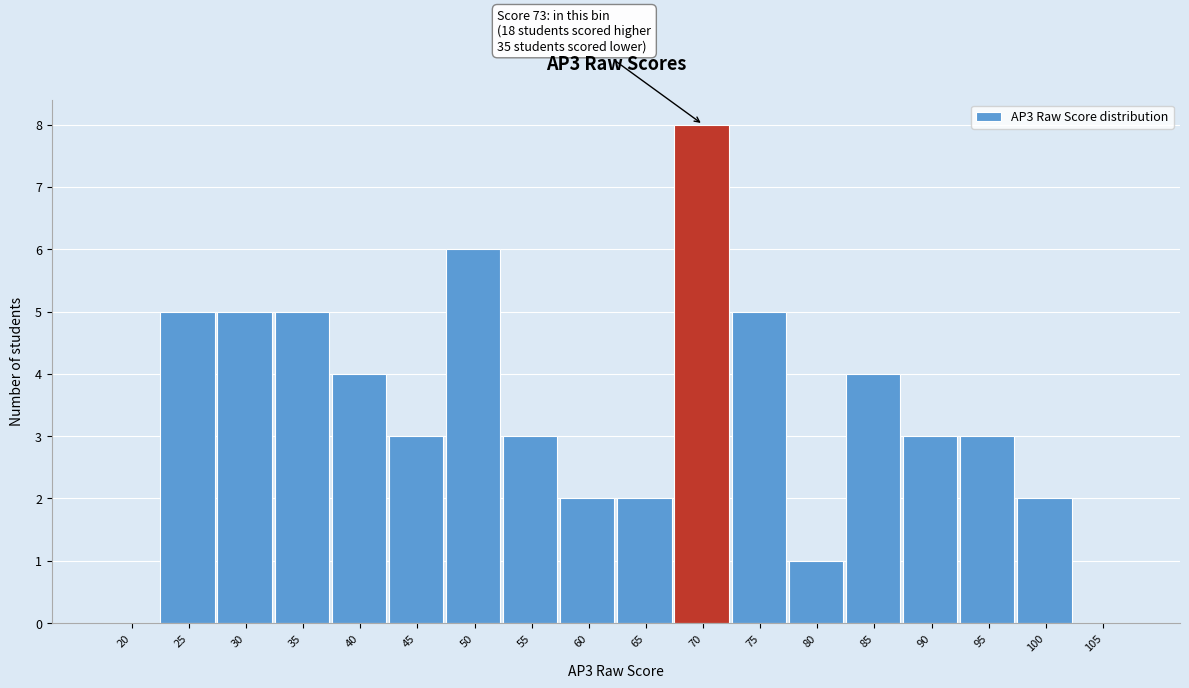

Reading left to right, list all the values displayed in this chart.

20=0	25=5	30=5	35=5	40=4	45=3	50=6	55=3	60=2	65=2	70=8	75=5	80=1	85=4	90=3	95=3	100=2	105=0